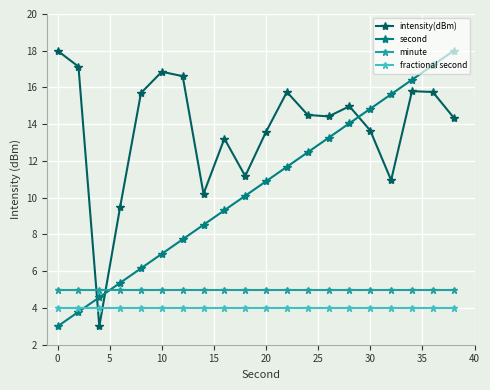

What are all the series names shown in the legend?

intensity(dBm), second, minute, fractional second